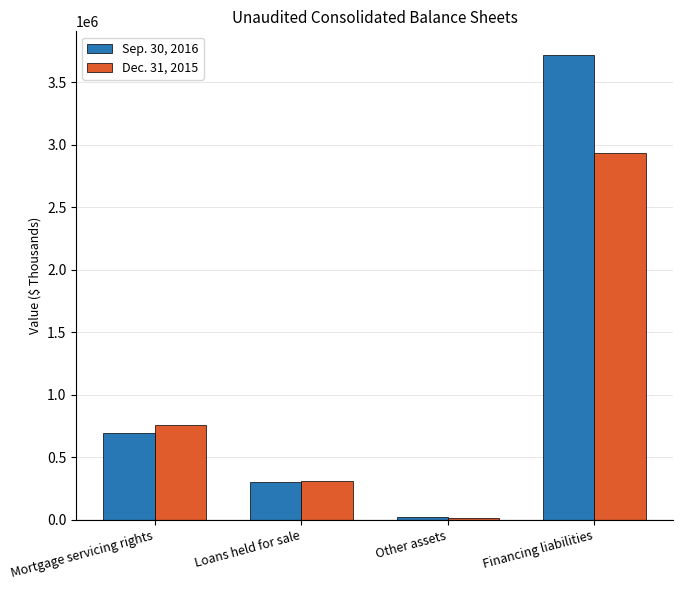

Is it true that Sep. 30, 2016 equals 20660 at Other assets?

True